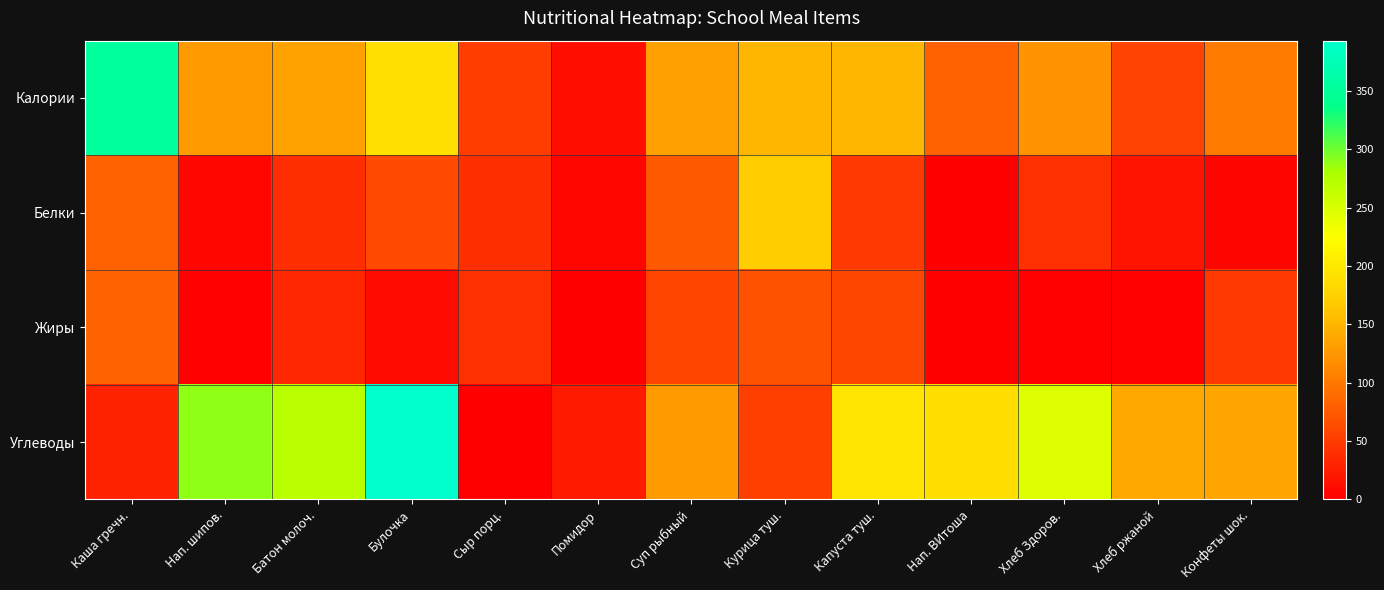

Rank the series by their maximum value, from highest to lowest.

Углеводы, Калории, Белки, Жиры